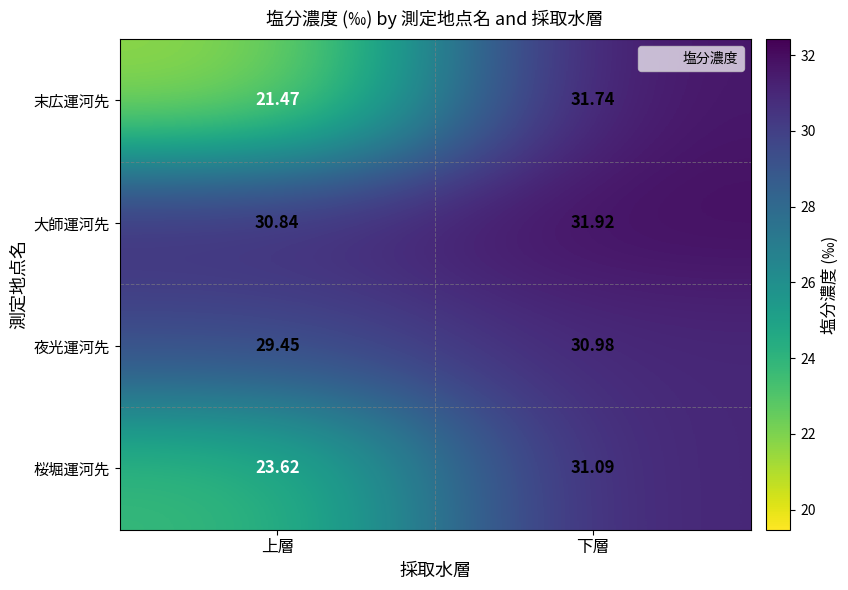

Is the value of 夜光運河先 at 上層 greater than the value of 大師運河先 at 下層?

No